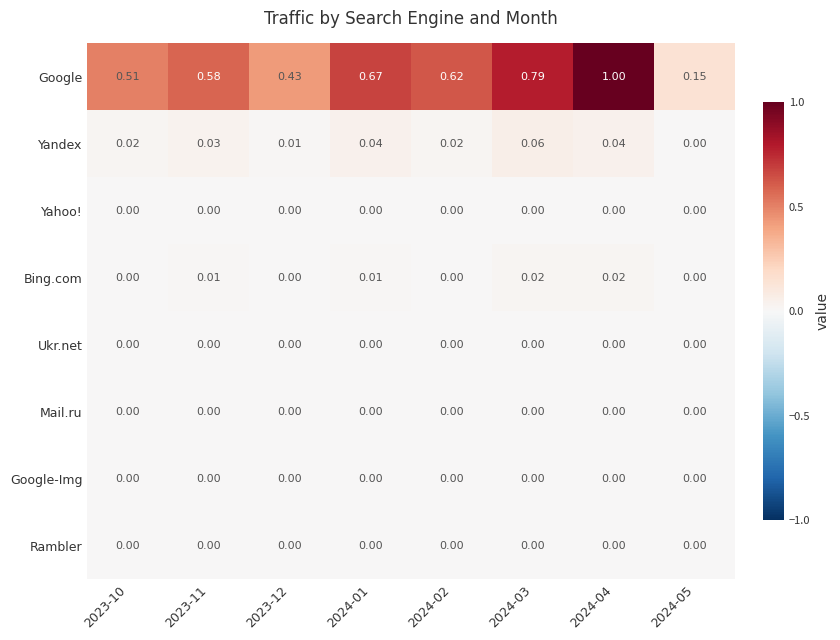

At how many categories does at least one series exceed 0?

8